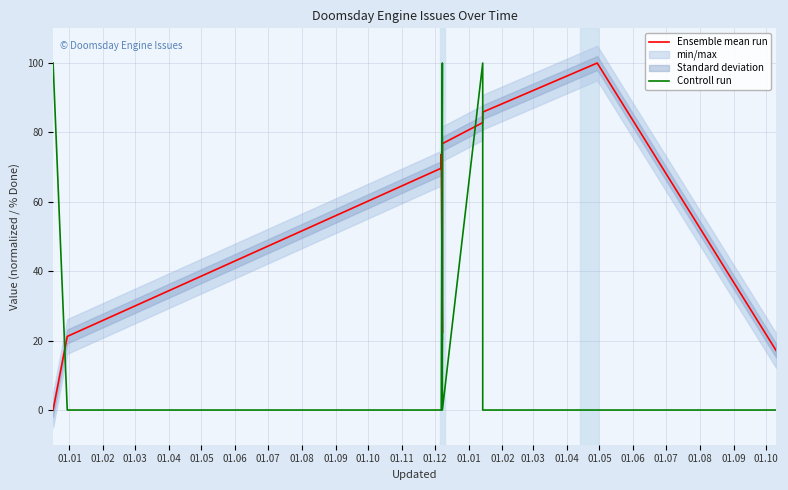

How many lines are shown in the chart?

2